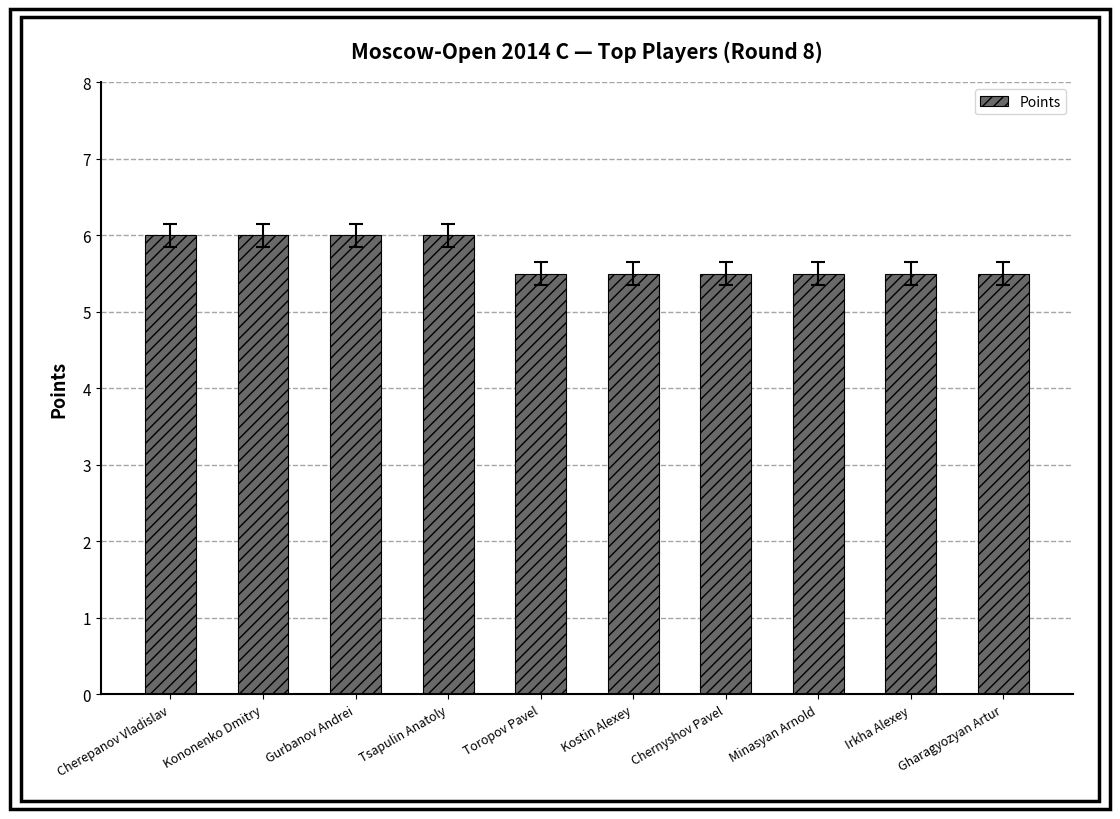

What is the change in value from Gurbanov Andrei to Gharagyozyan Artur?

-0.5